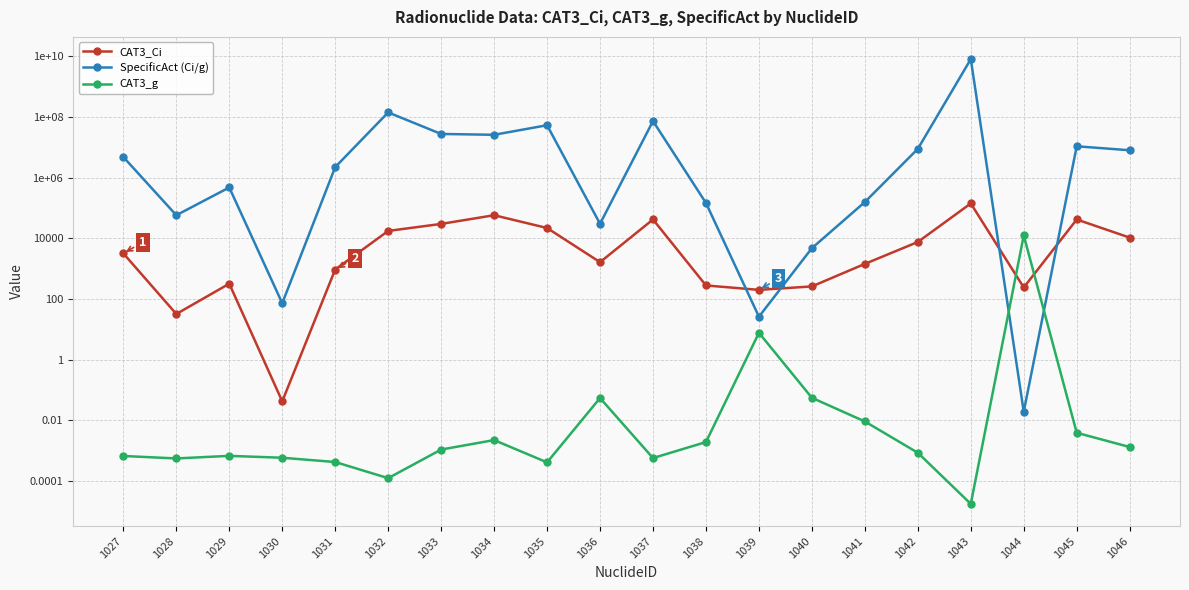

What is the sum of all SpecificAct (Ci/g) values?

8540776148.5